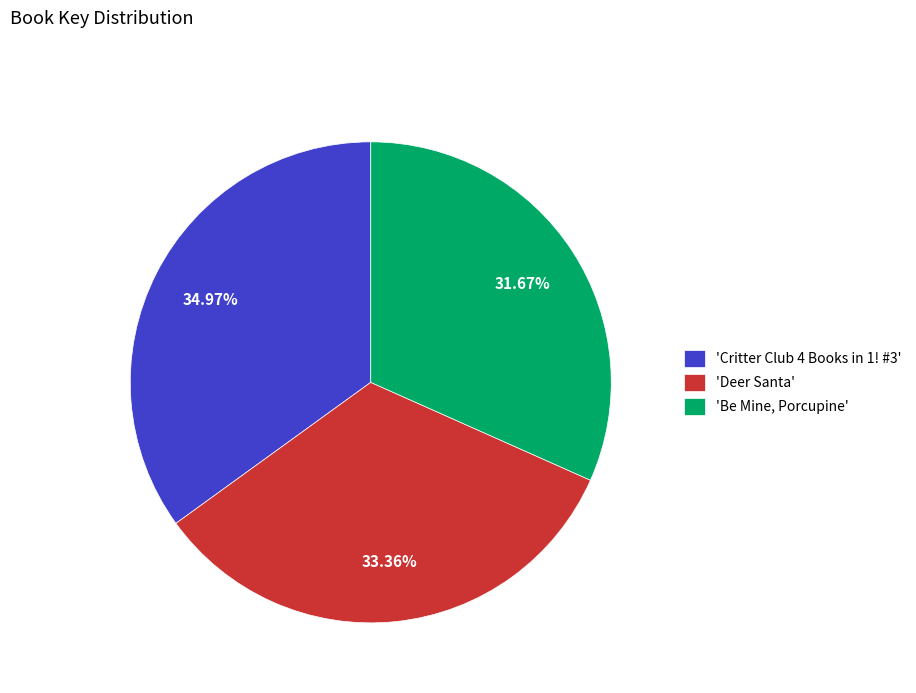

Do 'Deer Santa' and 'Be Mine, Porcupine' together represent more than half of the pie?

Yes